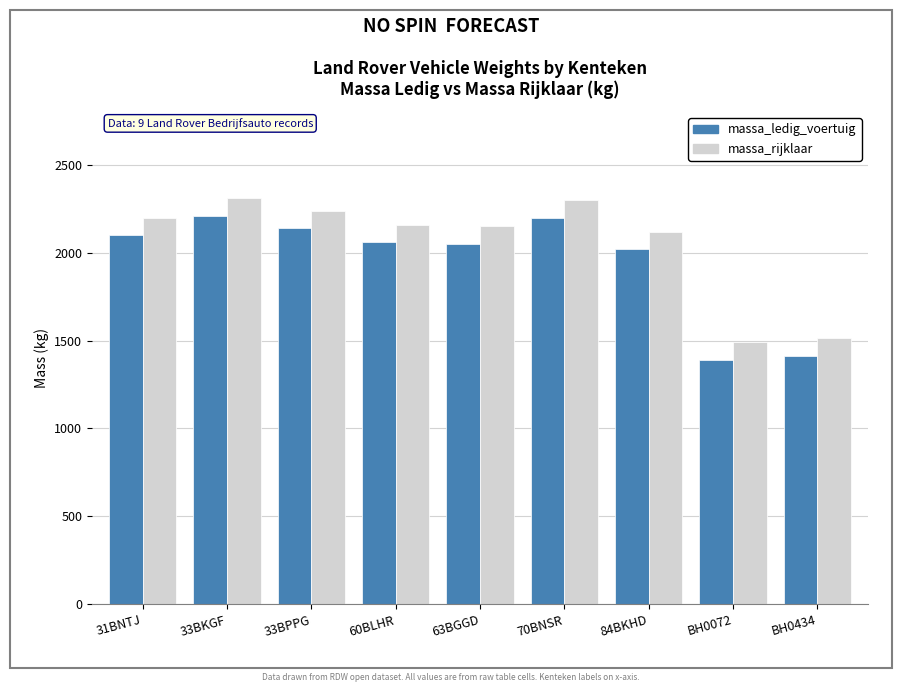

What is the sum of all massa_ledig_voertuig values?

17585